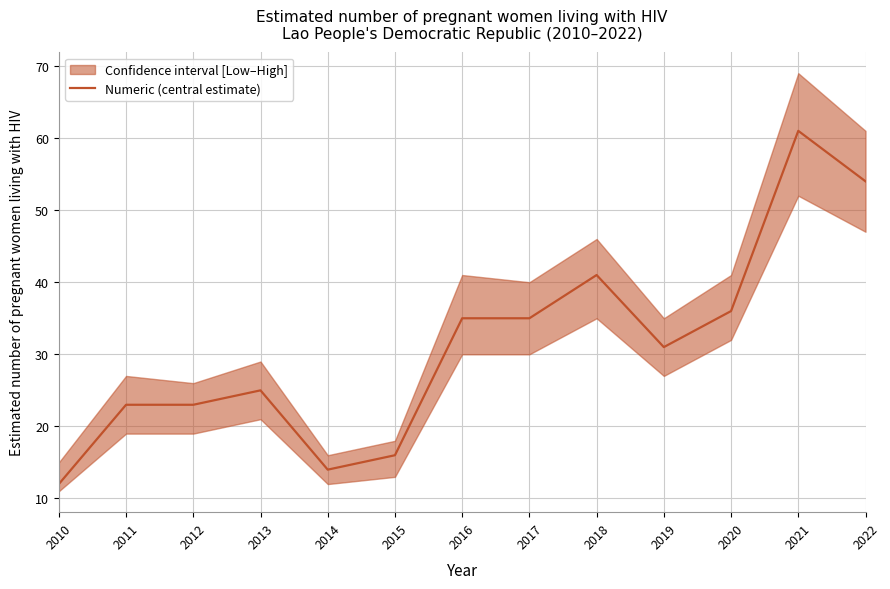

Which category has the lowest value across all series?

2010